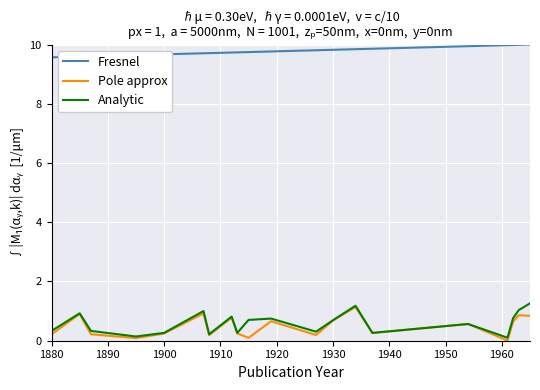

True or false: Pole approx has more than 0 interior local peaks.

True